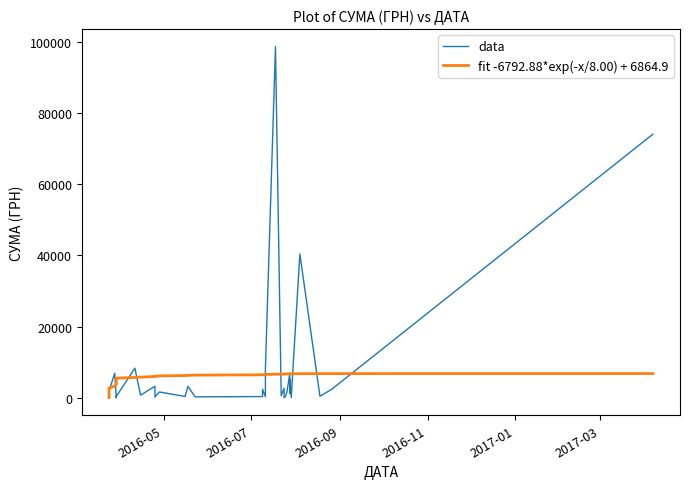

How many points are lower than both their immediate neighbors (excluding endpoints)?

16